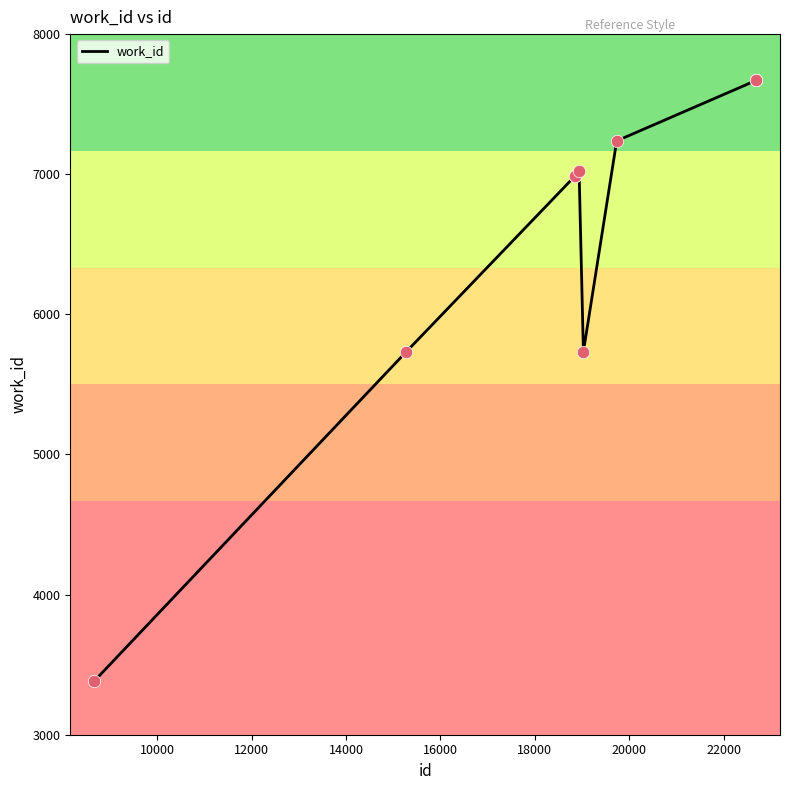

What is the minimum value shown in the chart?

3380